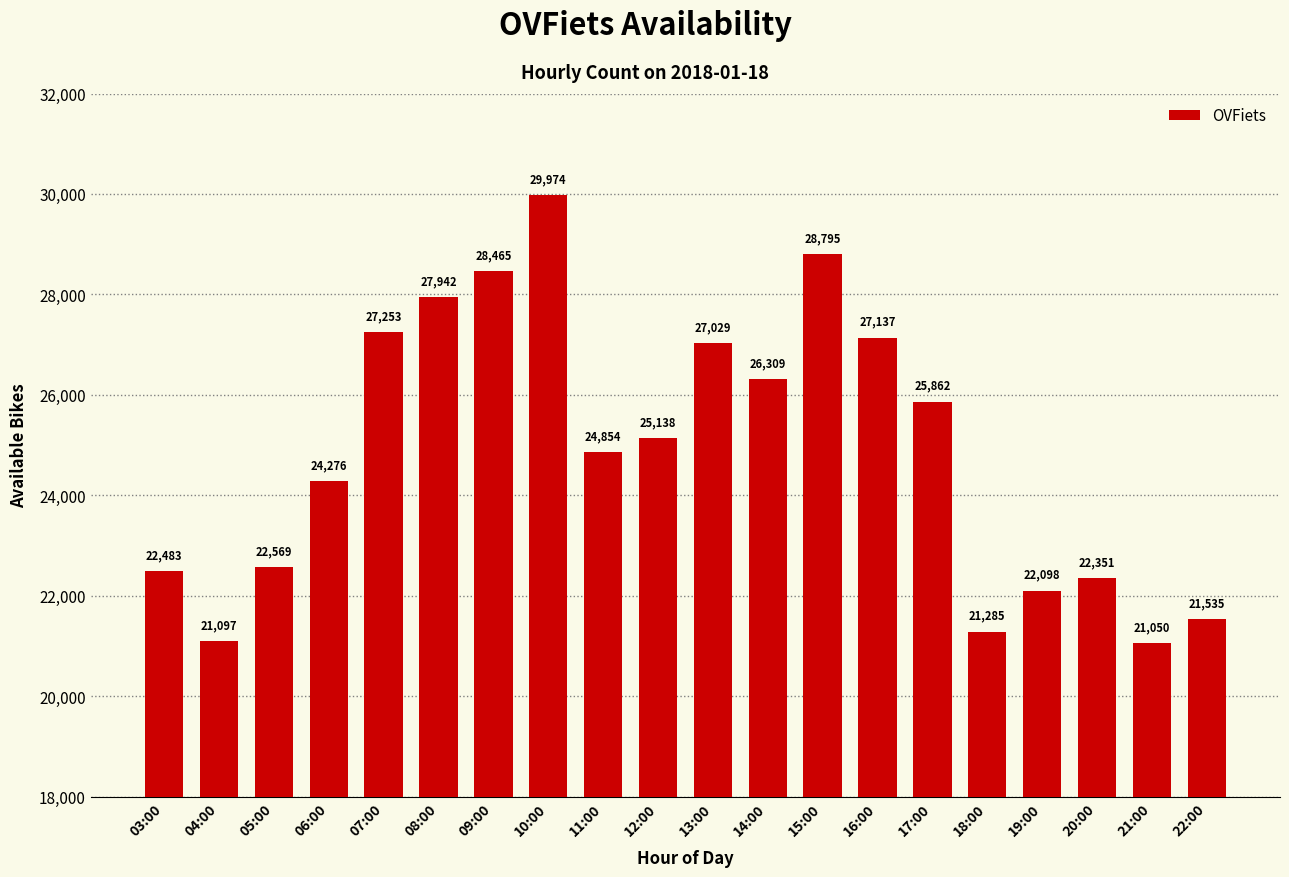

Reading left to right, transcribe all the data shown in this chart.

03:00=22483	04:00=21097	05:00=22569	06:00=24276	07:00=27253	08:00=27942	09:00=28465	10:00=29974	11:00=24854	12:00=25138	13:00=27029	14:00=26309	15:00=28795	16:00=27137	17:00=25862	18:00=21285	19:00=22098	20:00=22351	21:00=21050	22:00=21535